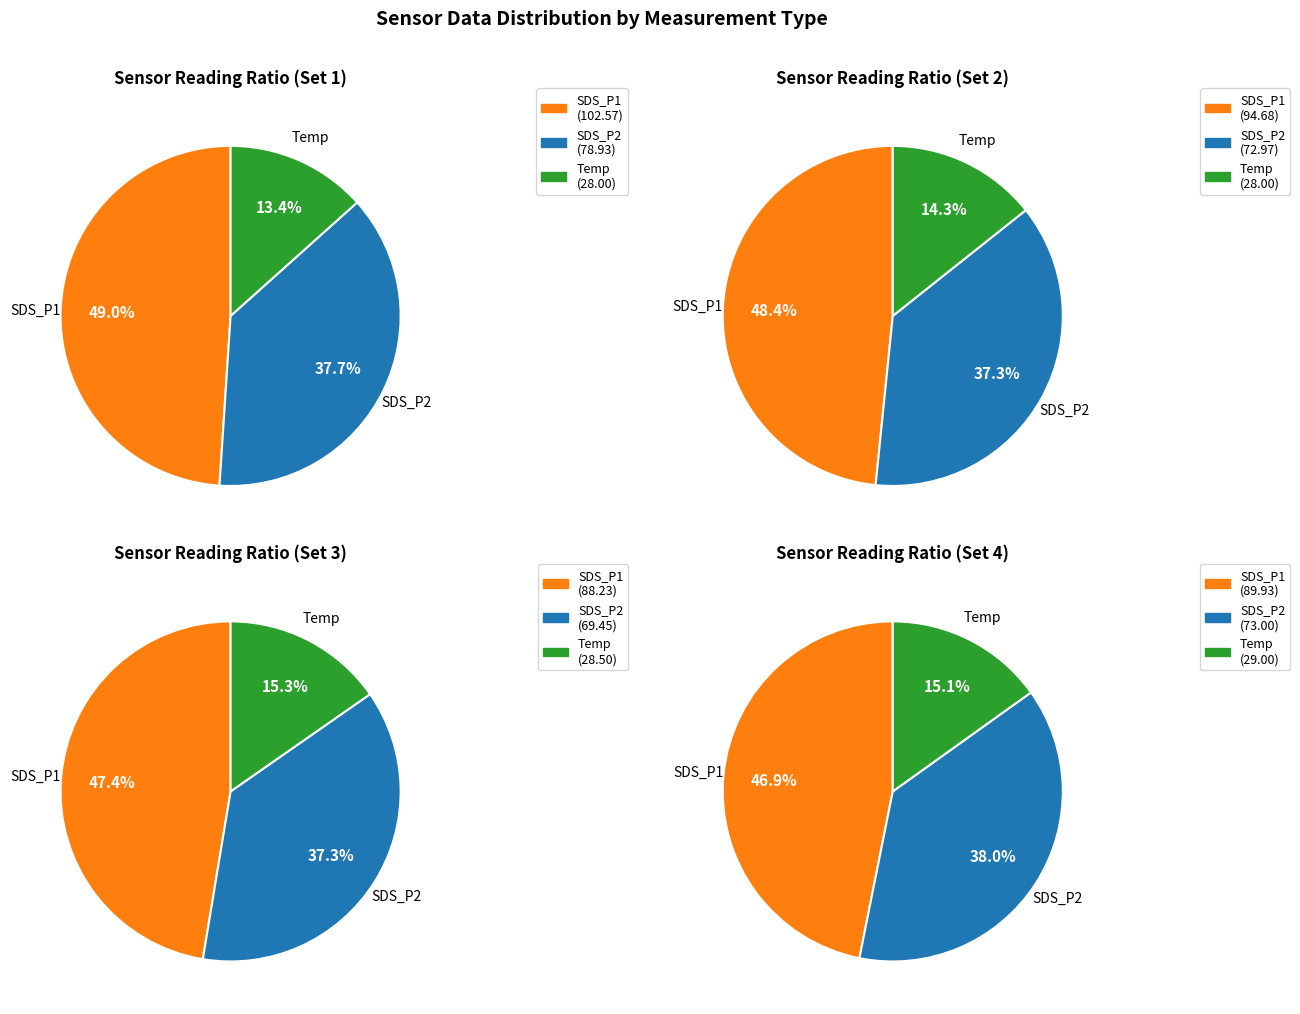

Is 10 the majority of the pie?

No